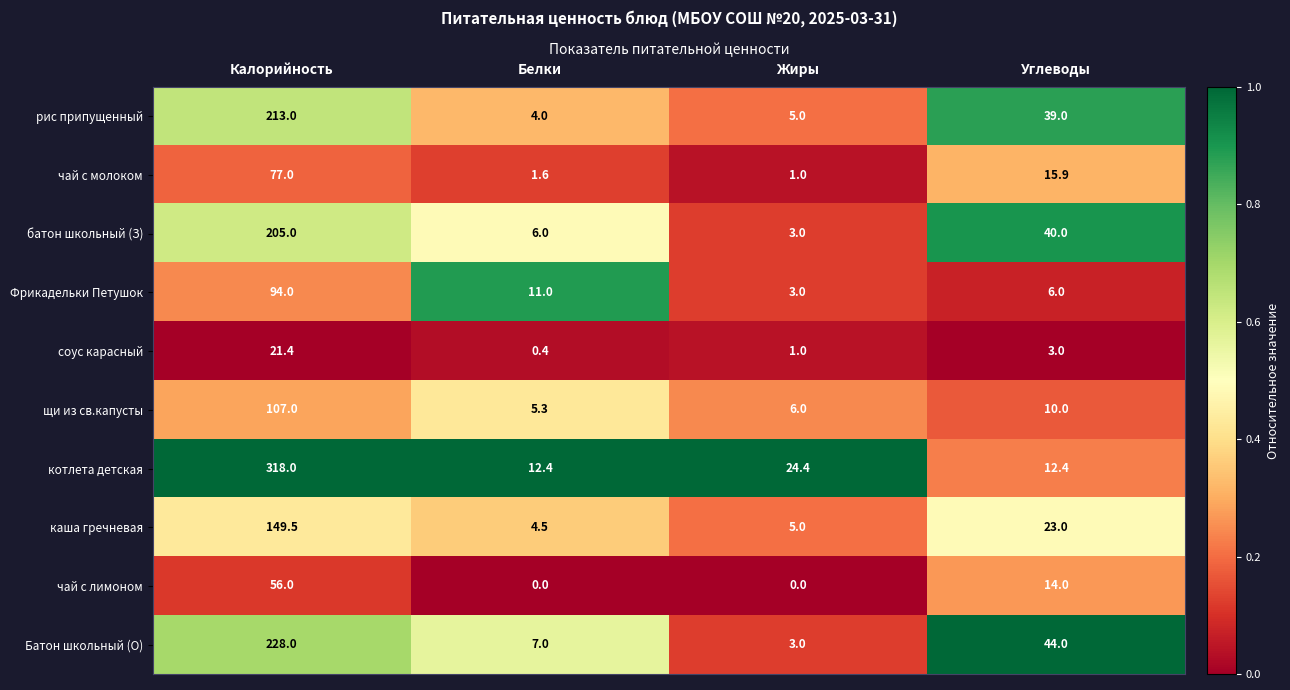

What is the spread (max minus min) of values at Калорийность?

296.6